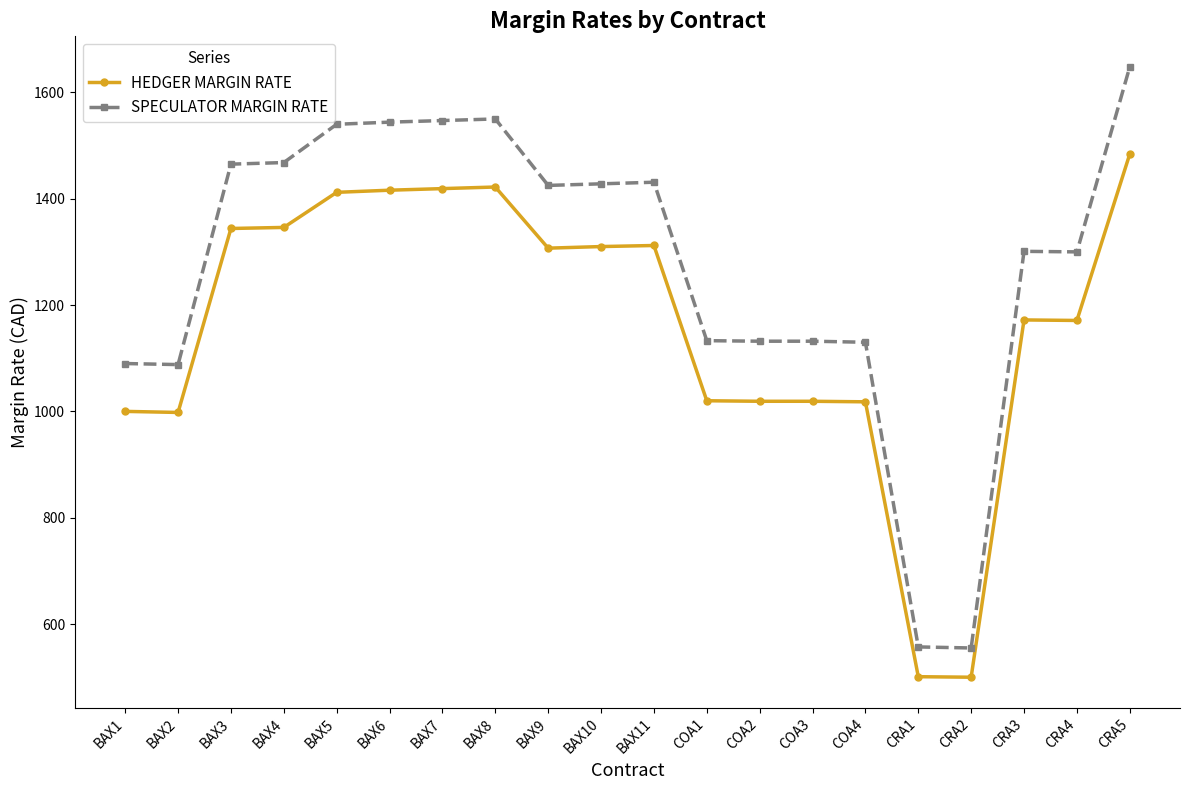

Which category has the highest value across all series?

CRA5